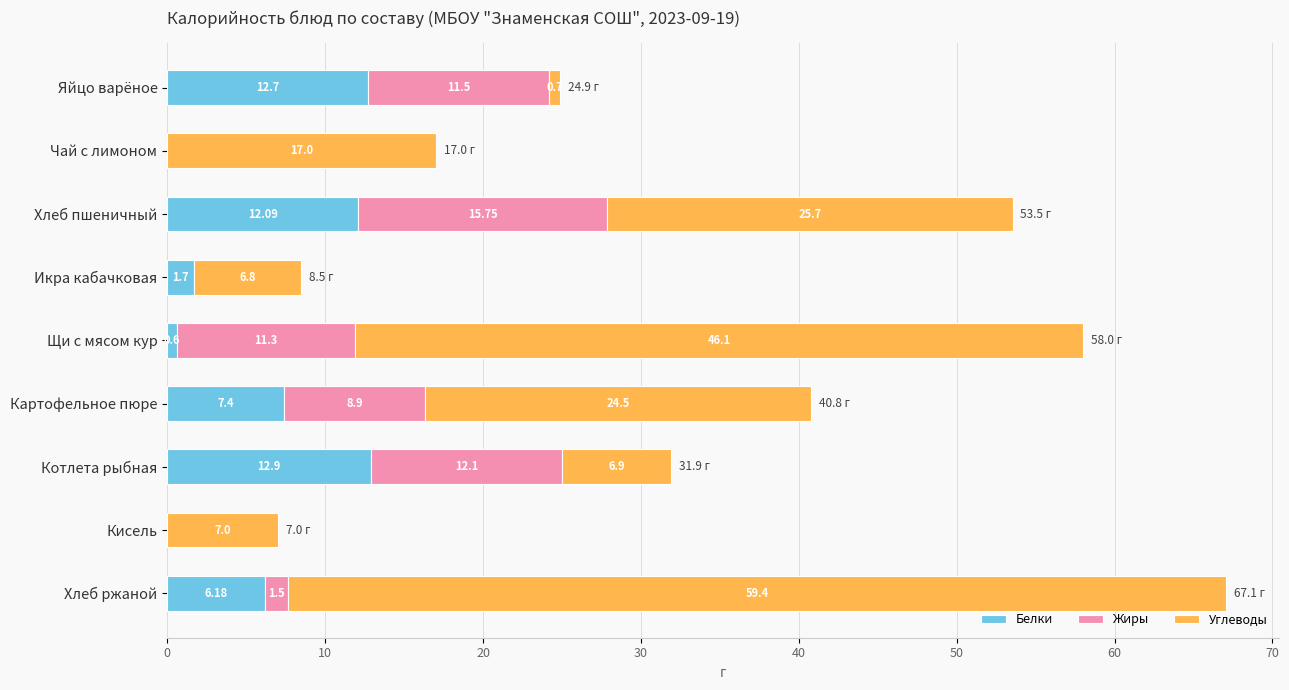

Which category has the highest value in the Белки series?

Котлета рыбная